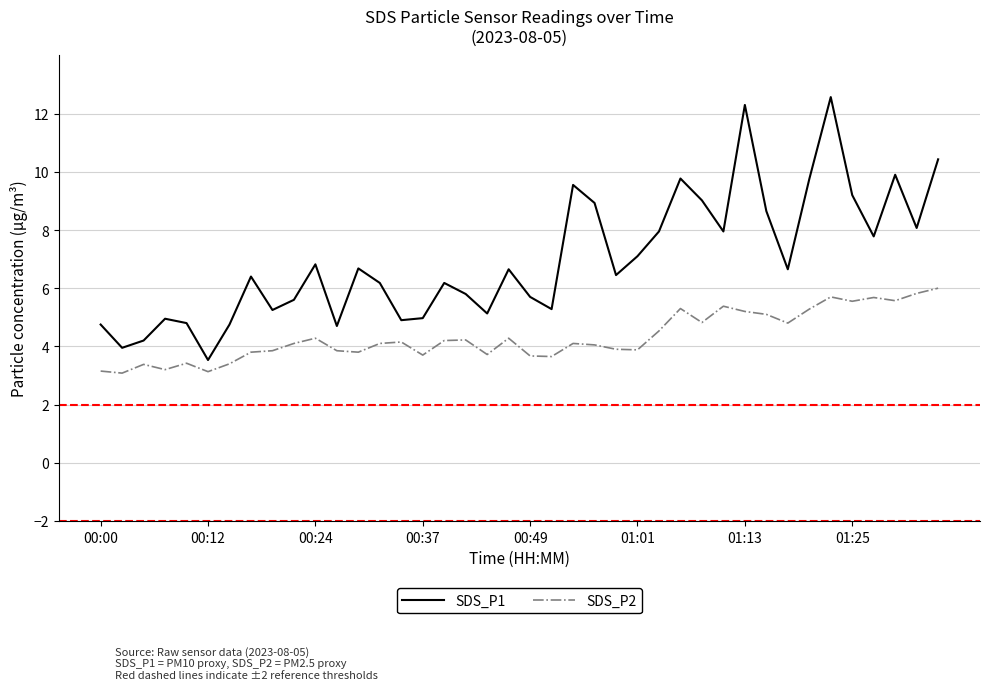

True or false: SDS_P2 and SDS_P1 intersect in this chart.

False